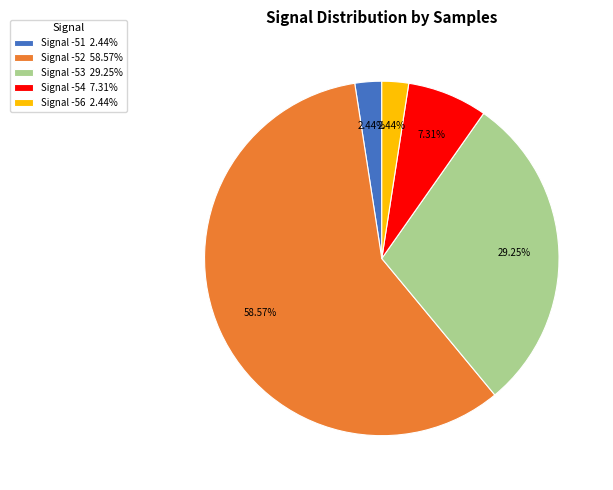

Is the sum of Signal -51 2.44% and Signal -52 58.57% greater than half?

Yes